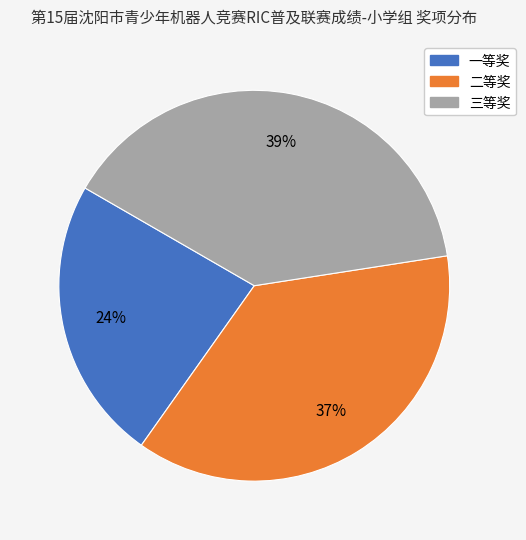

The 三等奖 slice represents 39% of the pie. True or false?

True